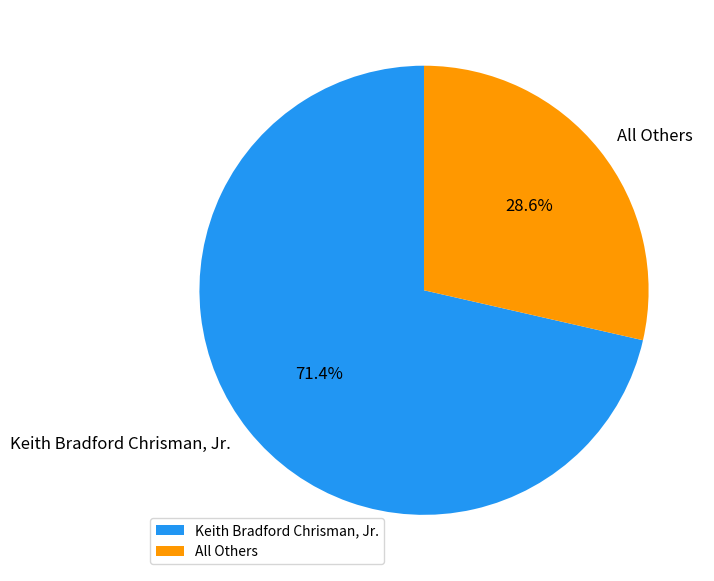

True or false: All Others accounts for 35% of the total.

False